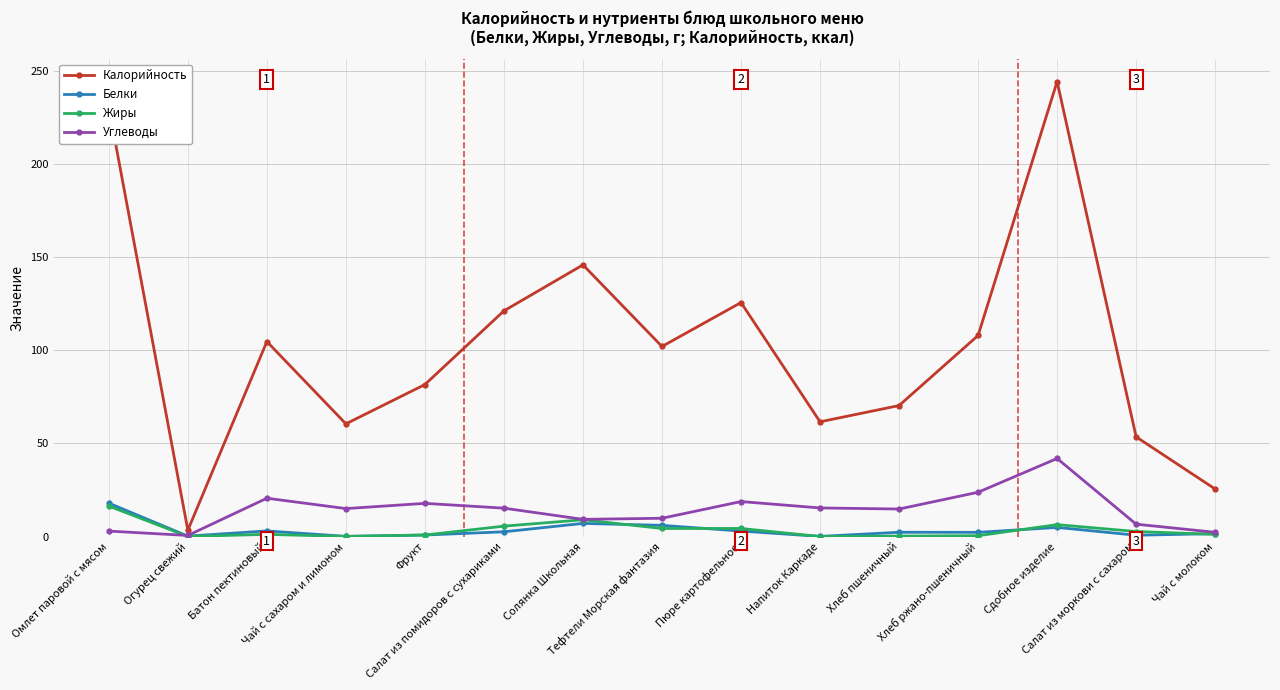

True or false: Калорийность has more than 2 interior local peaks.

True